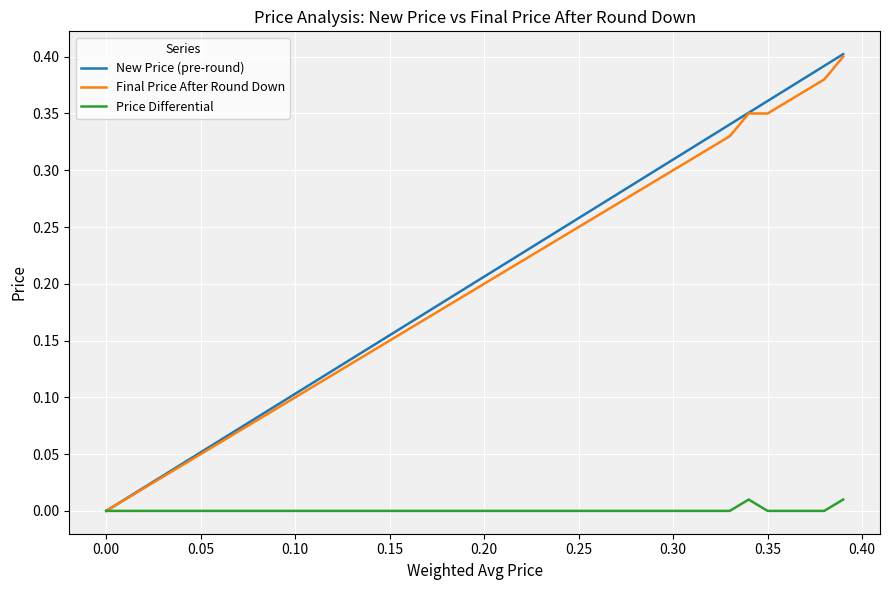

True or false: Price Differential and New Price (pre-round) cross at least once.

False